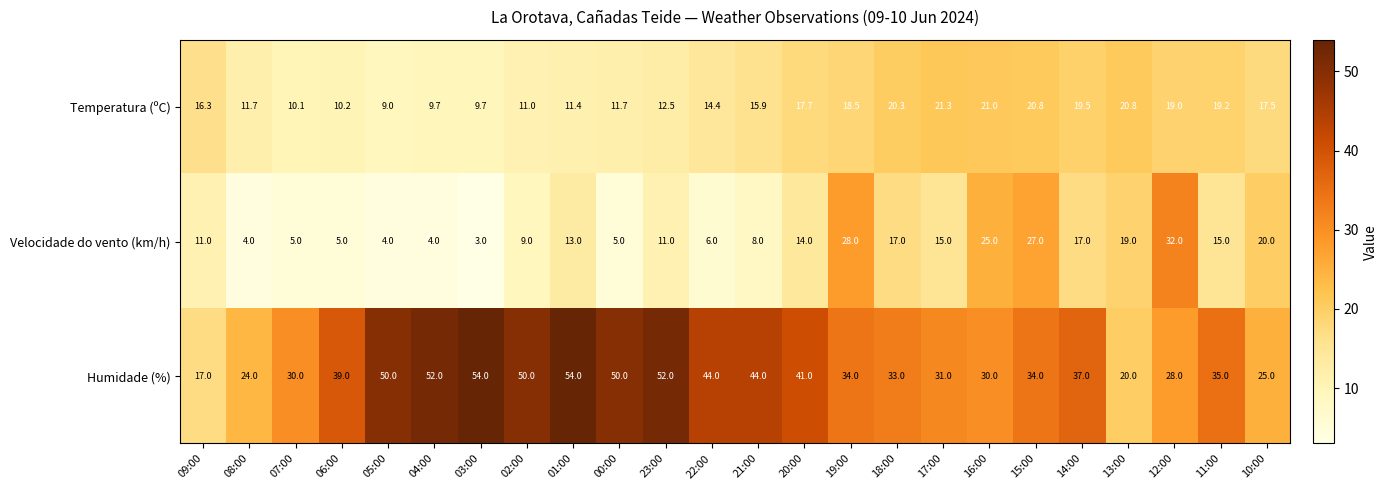

What is the smallest value displayed?

3.0